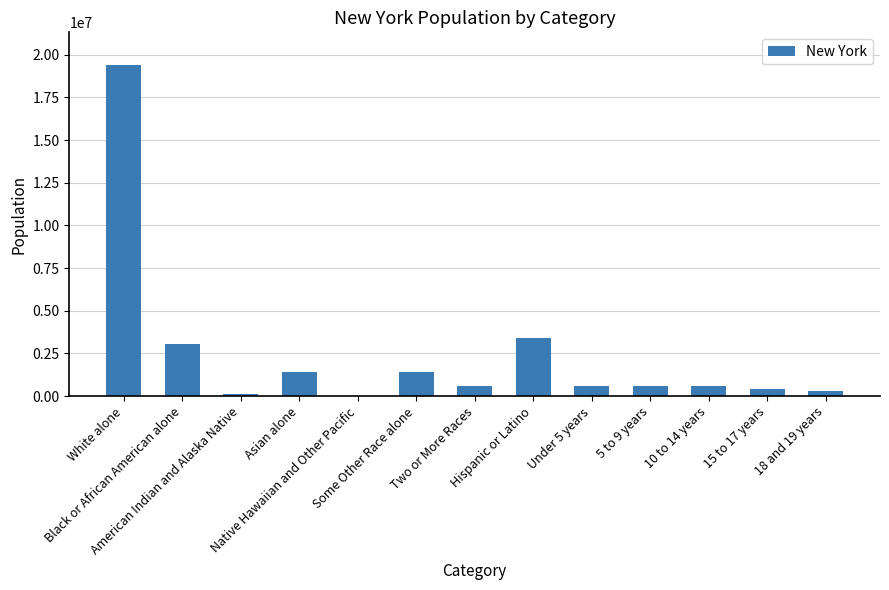

What is the maximum value shown in the chart?

19378102